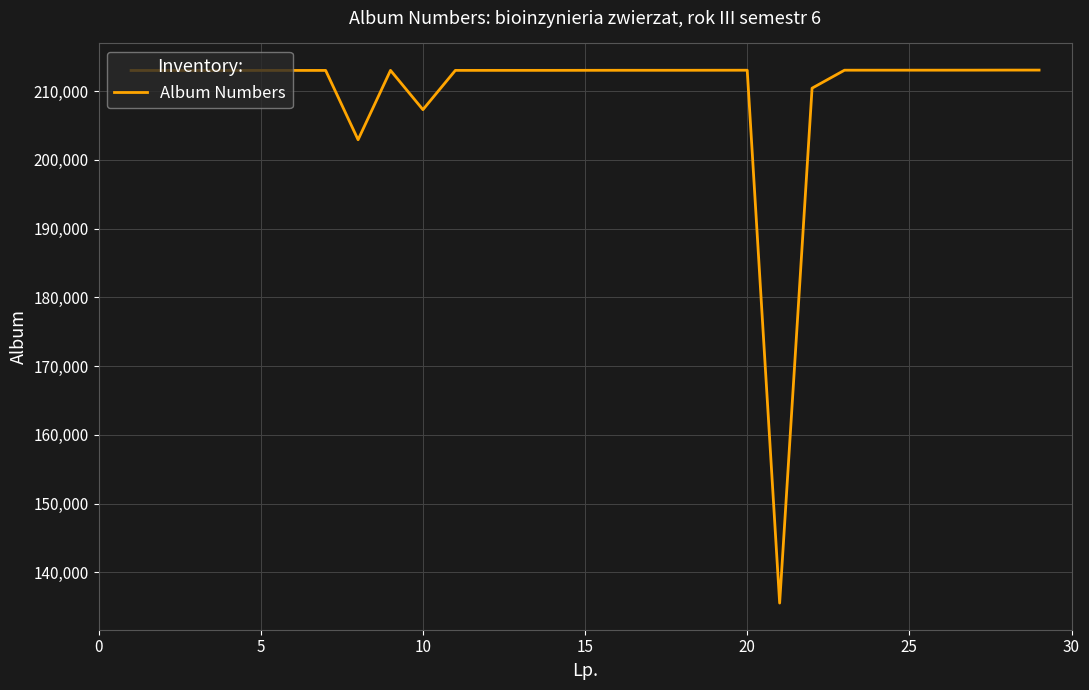

What is the greatest value displayed?

213055